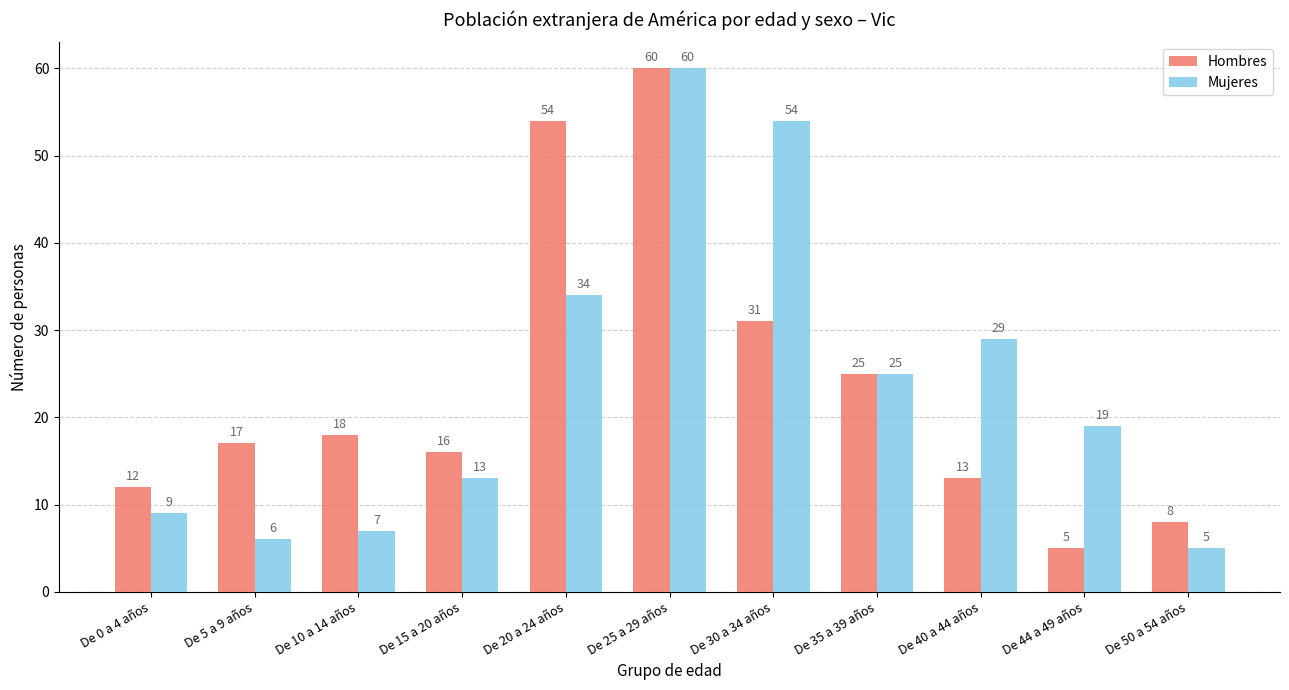

At how many categories does at least one series exceed 7?

11